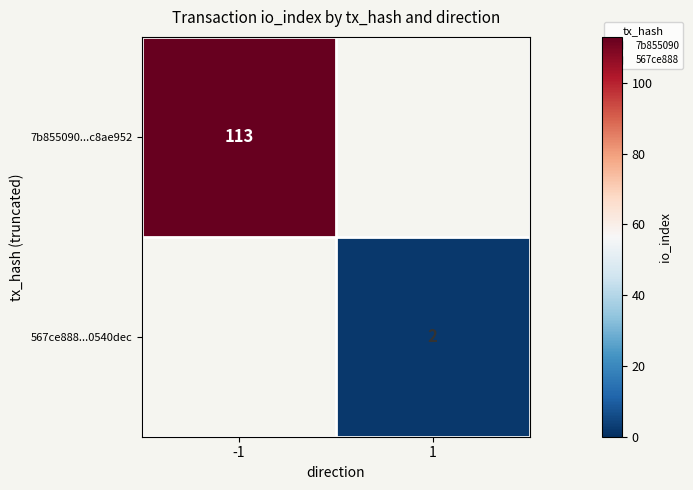

At which label does 567ce888...0540dec reach its minimum?

-1